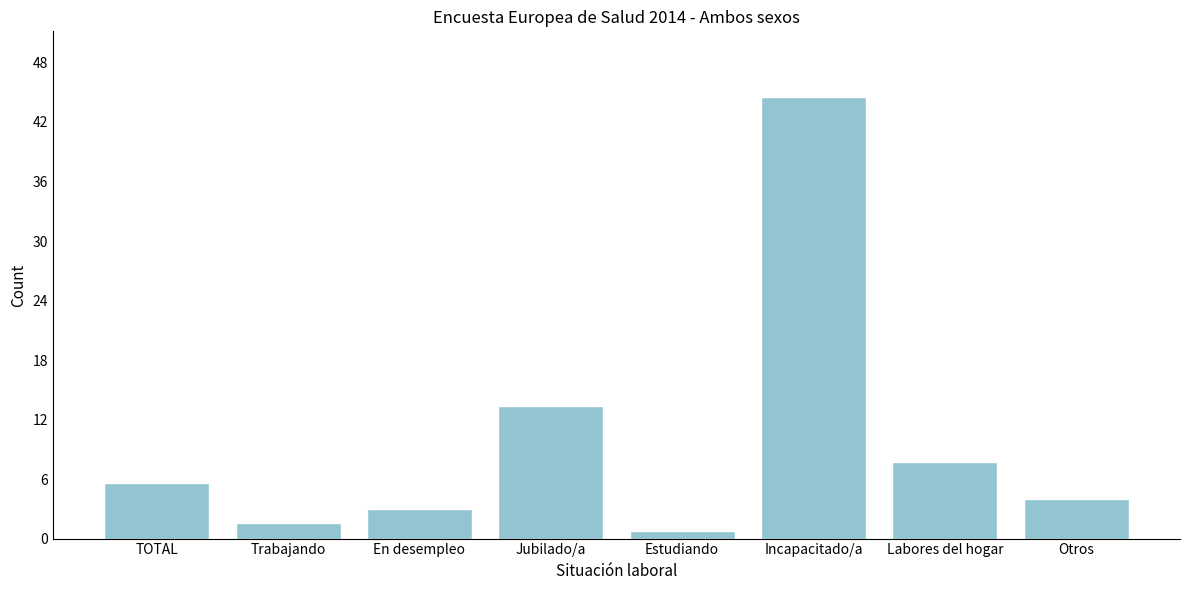

Reading left to right, extract all data points from this chart.

TOTAL=5.6	Trabajando=1.5	En desempleo=3.0	Jubilado/a=13.3	Estudiando=0.7	Incapacitado/a=44.5	Labores del hogar=7.7	Otros=4.0